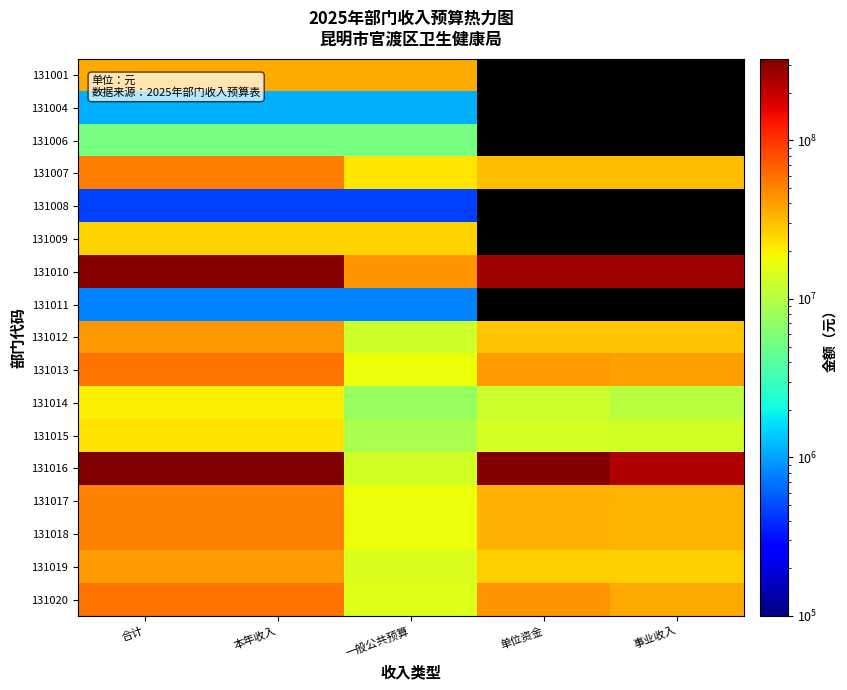

Which series has the largest range (max minus min)?

131016